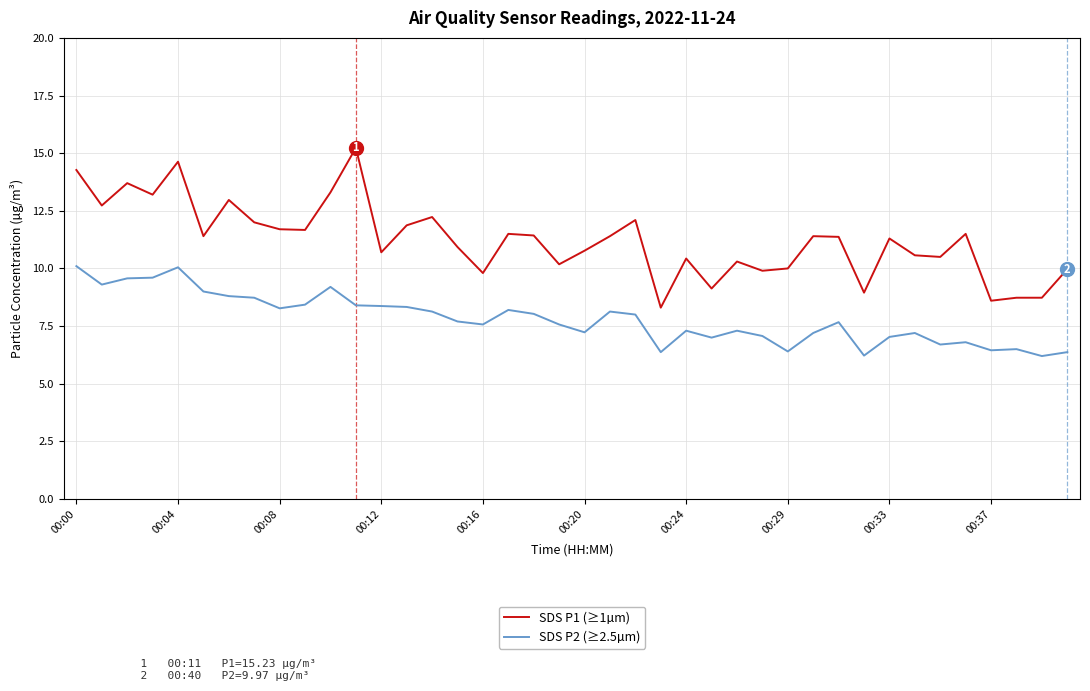

What is the minimum value for SDS P1 (≥1µm)?

8.3